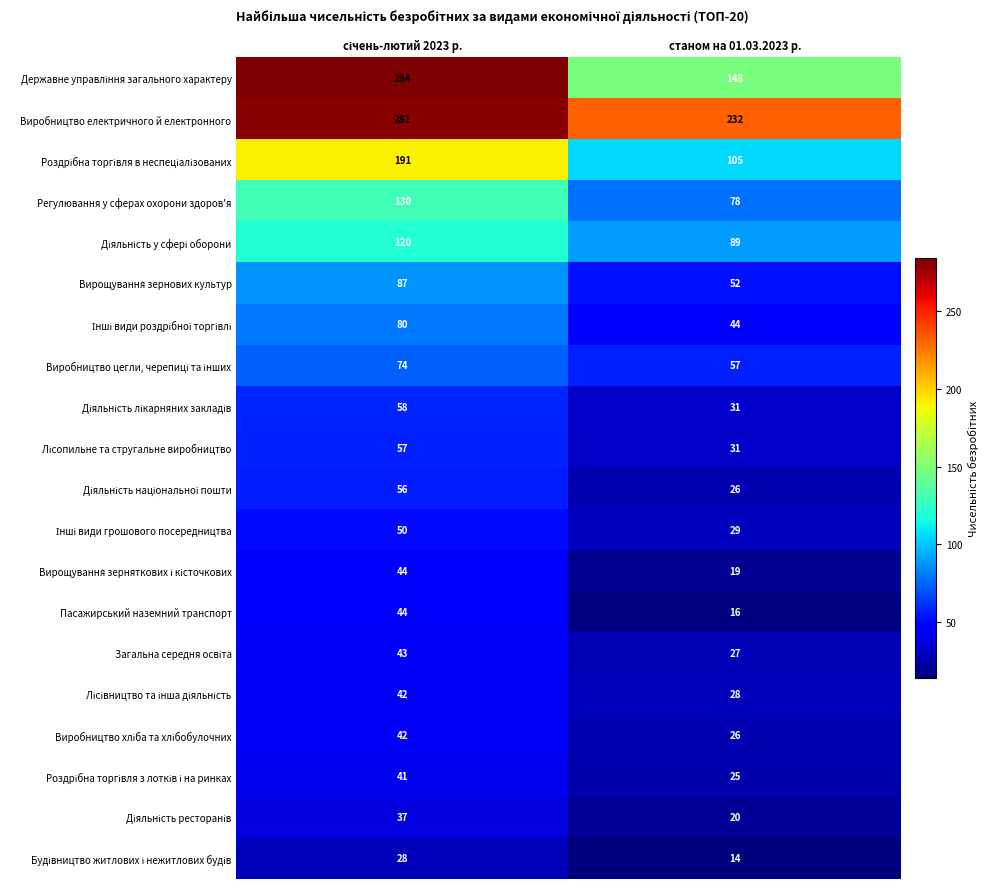

What is the maximum value shown in the chart?

284